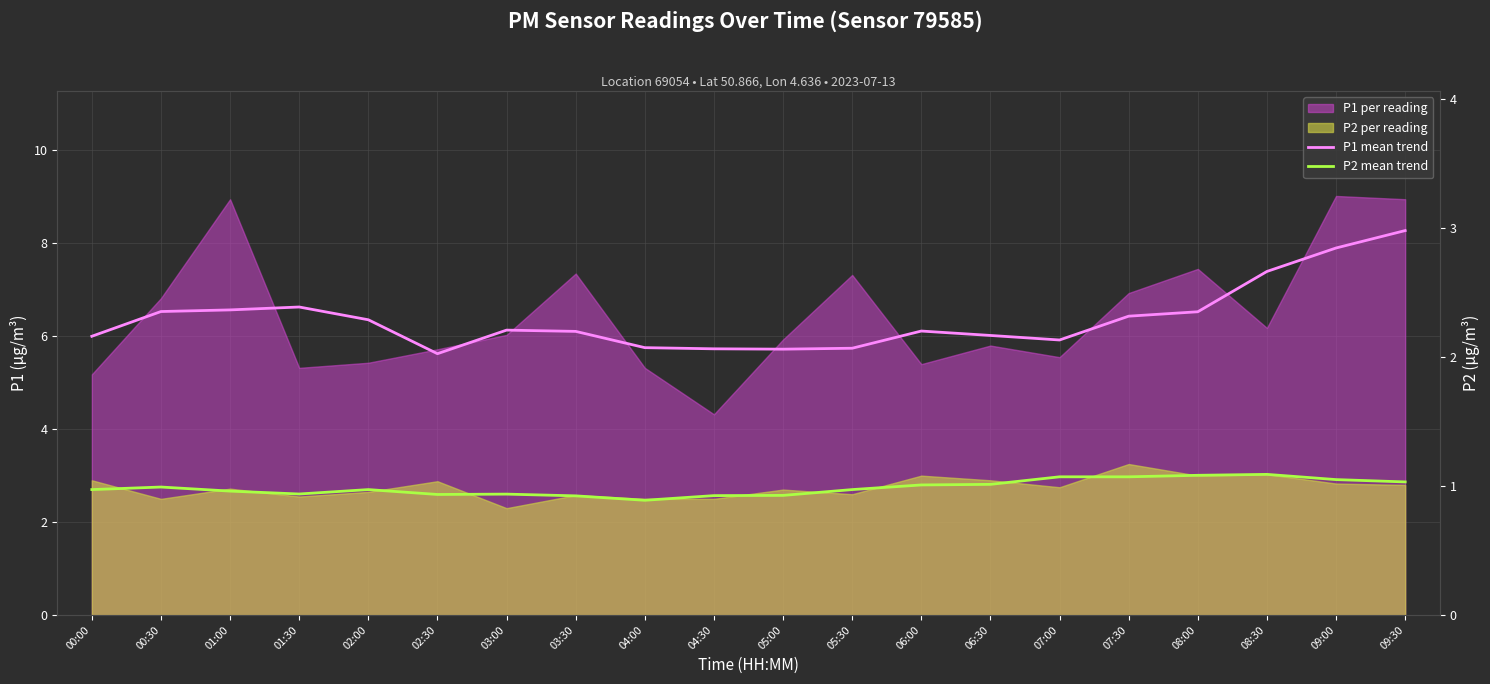

What is the difference between the highest and lowest values at 07:30?

3.5